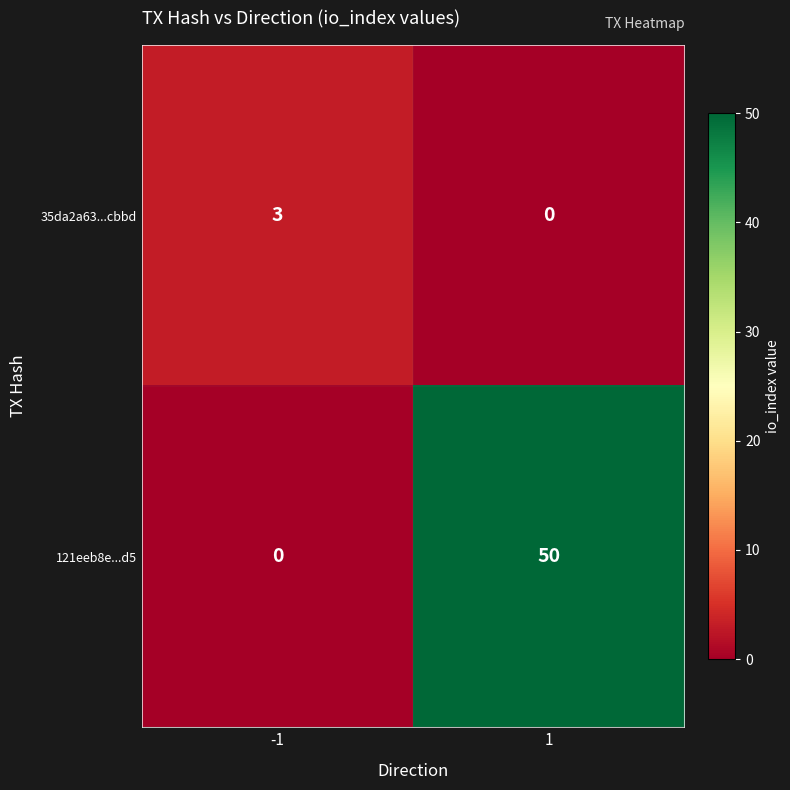

Which series has the largest range (max minus min)?

121eeb8e...d5